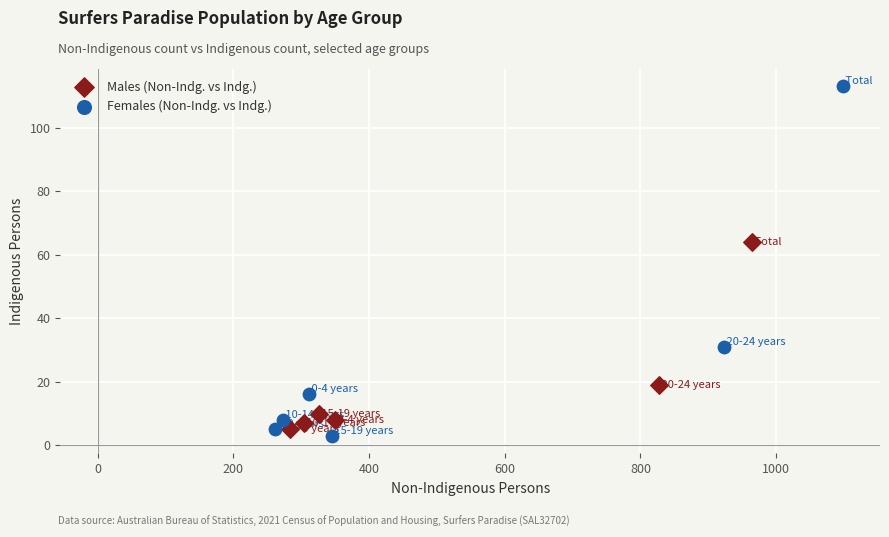

What are all the series names shown in the legend?

Males (Non-Indg. vs Indg.), Females (Non-Indg. vs Indg.)